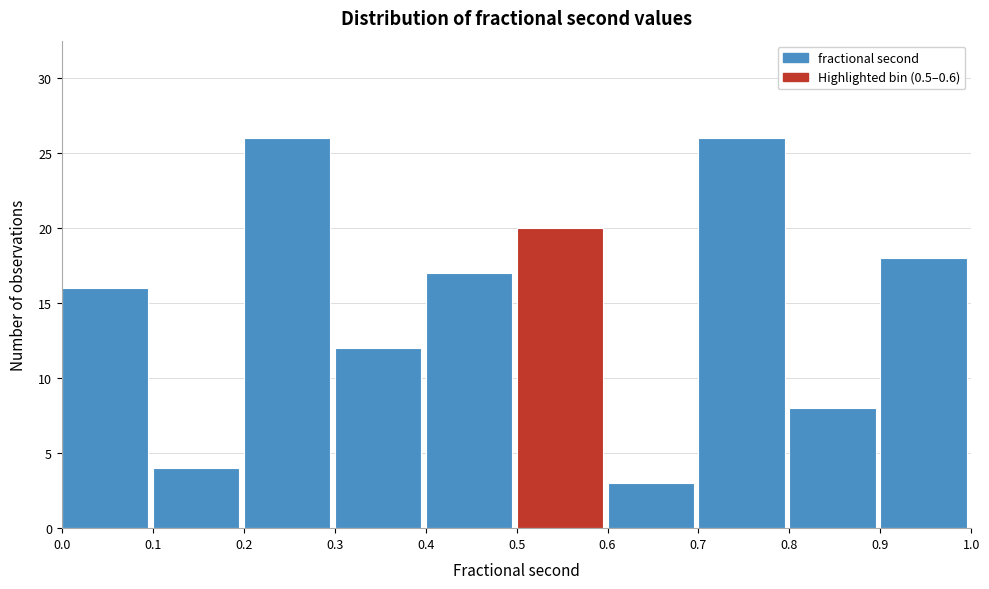

Reading left to right, list every bar in this chart as the range it spans on the x-axis followed by its height. The values are not printed on the chart, so give them approximately, as read against the axis.

0.0 to 0.1: 16
0.1 to 0.2: 4
0.2 to 0.3: 26
0.3 to 0.4: 12
0.4 to 0.5: 17
0.5 to 0.6: 20
0.6 to 0.7: 3
0.7 to 0.8: 26
0.8 to 0.9: 8
0.9 to 1.0: 18